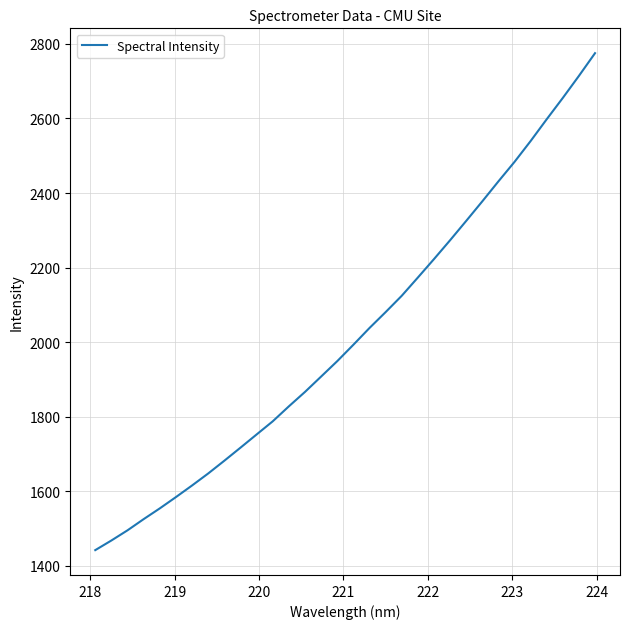

What is the greatest value displayed?

2775.1